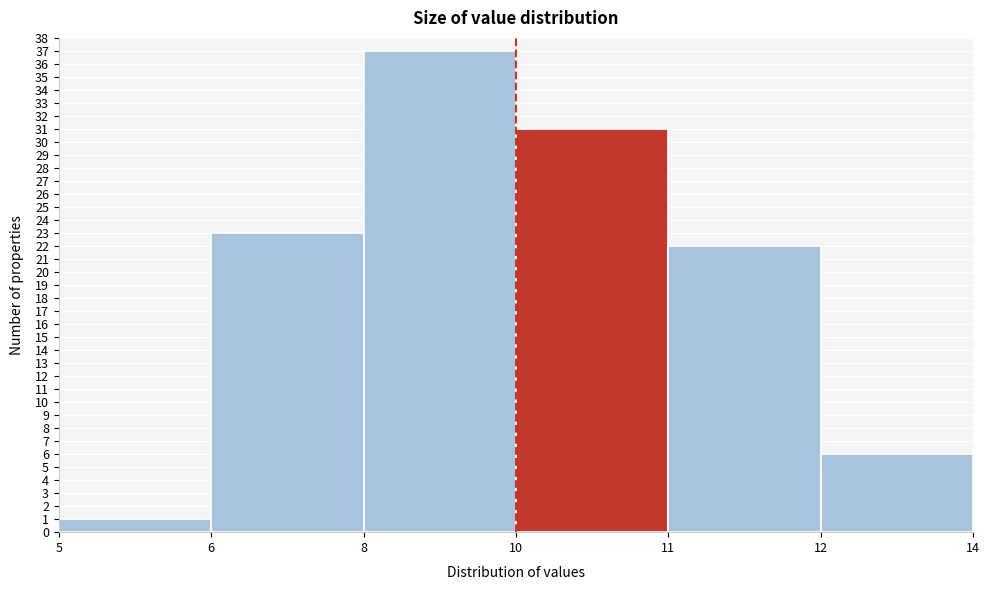

Reading left to right, transcribe all the data shown in this chart.

5=1	6=23	8=37	10=31	11=22	12=6